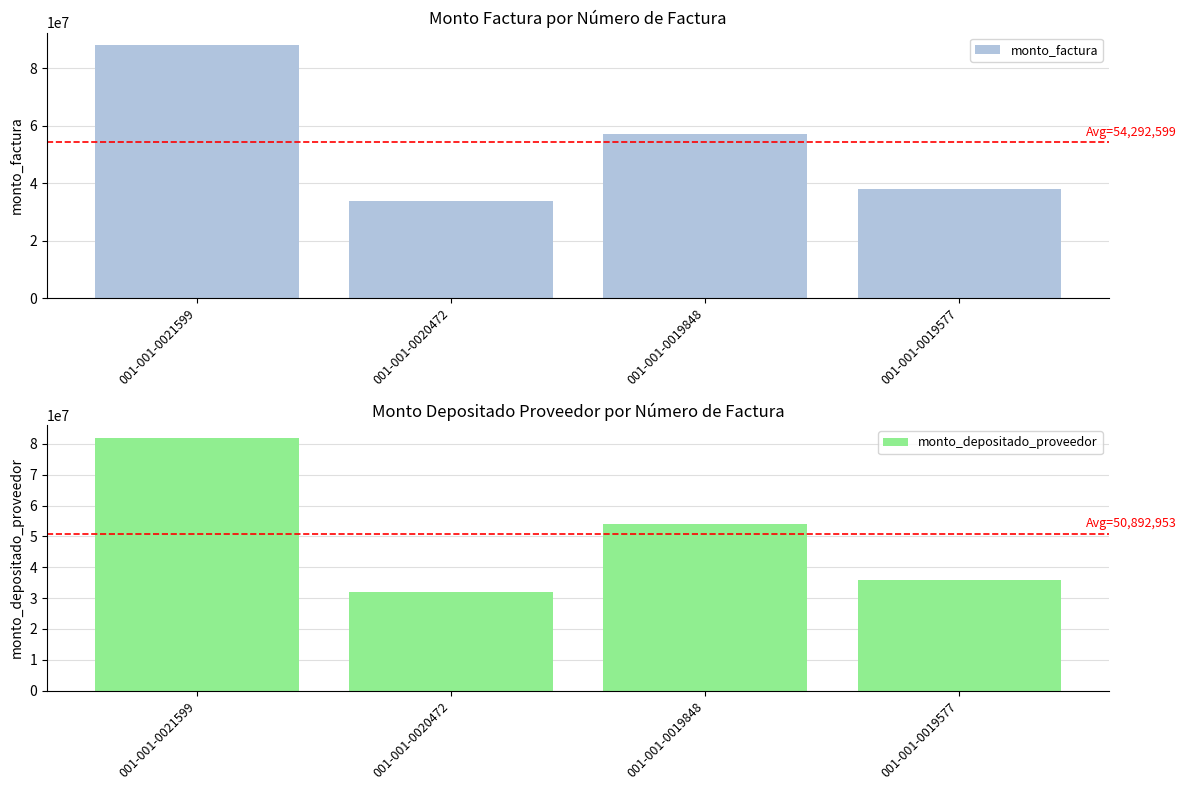

Reading left to right, list all the values displayed in this chart.

monto_factura: 87934099	33912022	57240487	38083788
monto_depositado_proveedor: 81954580	31912755	53865900	35838576